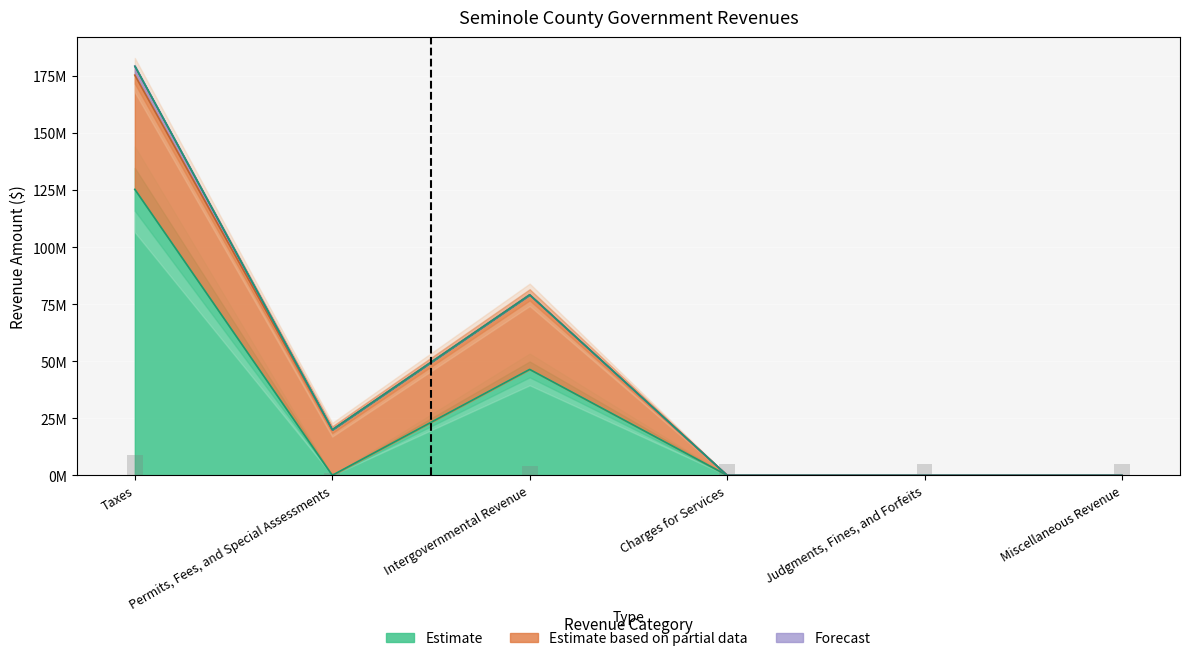

At how many categories does at least one series exceed 48788334?

2